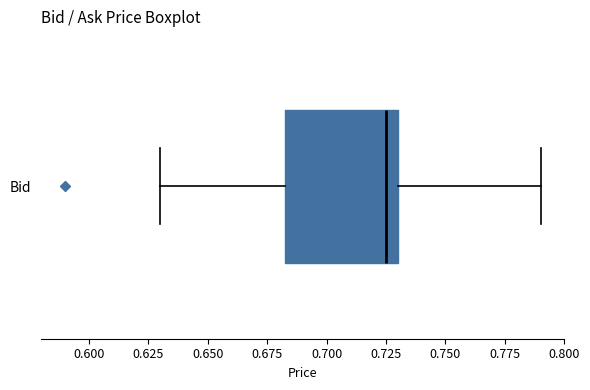

Read this box plot against the x-axis: the position of the median line, the range covered by the box, and the ends of both whiskers. The values are not printed on the chart, so give them approximately, as read against the axis.

median 0.725, box 0.685 to 0.730, whiskers 0.630 to 0.790